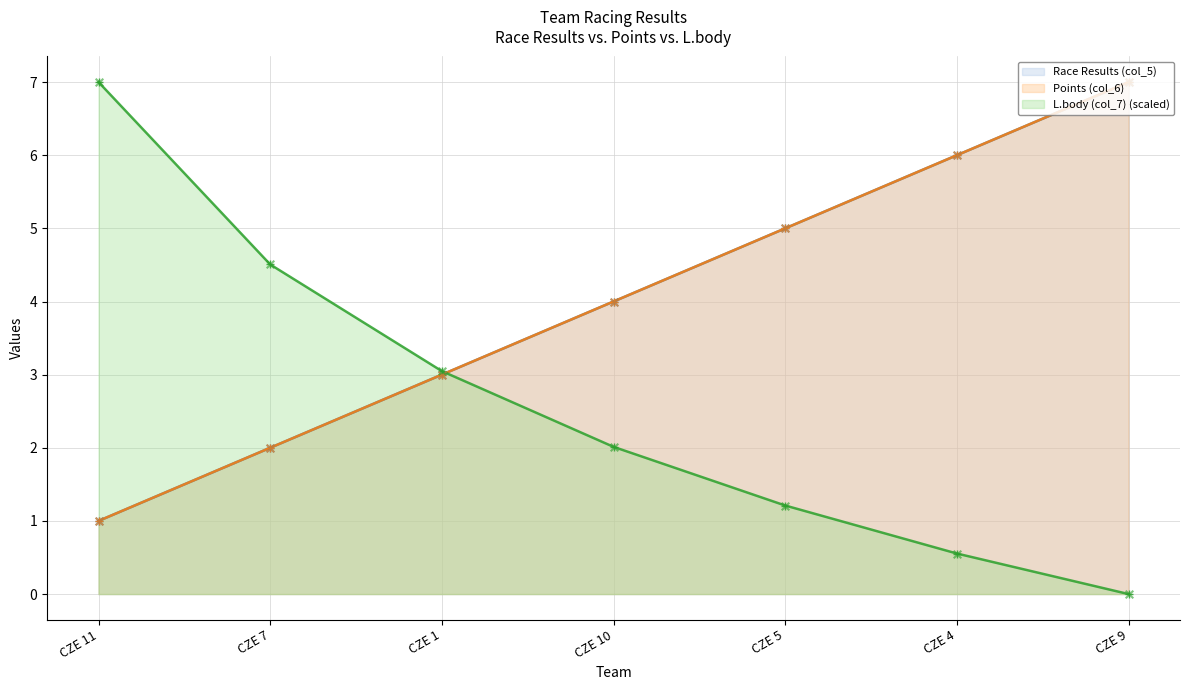

At how many categories does at least one series exceed 5?

3